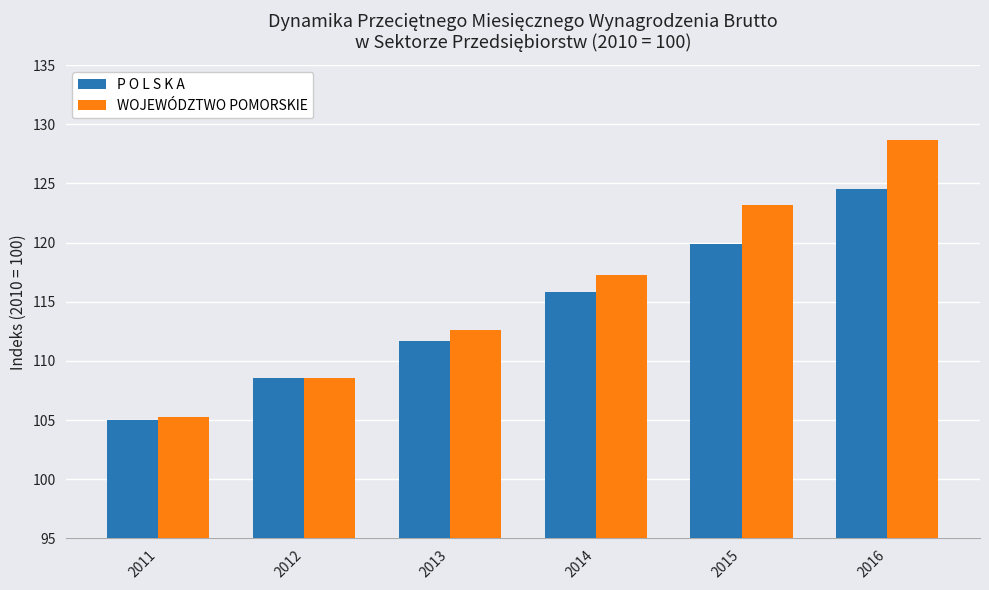

Reading left to right, transcribe all the data shown in this chart.

P O L S K A: 105.0	108.6	111.7	115.8	119.9	124.5
WOJEWÓDZTWO POMORSKIE: 105.3	108.6	112.6	117.3	123.2	128.7